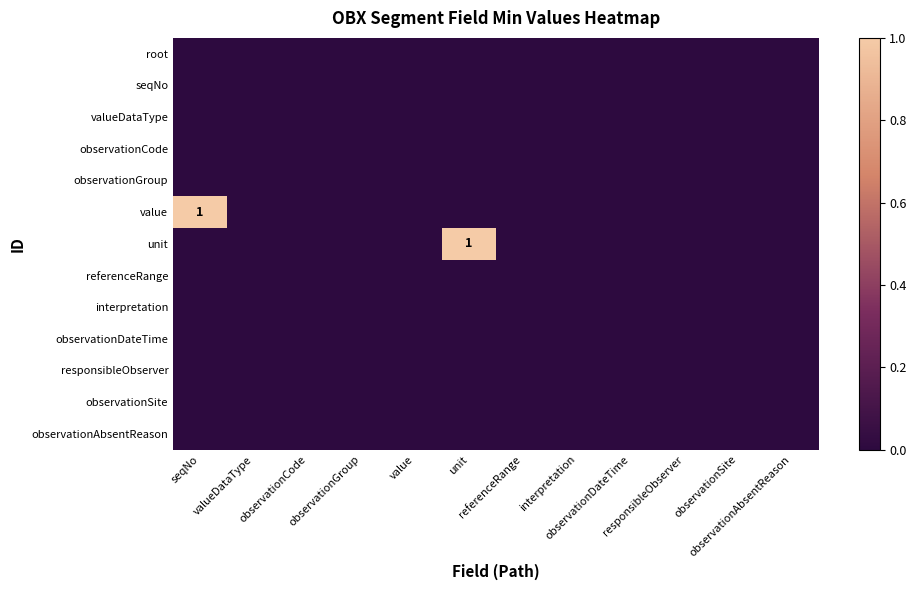

At which label is observationAbsentReason closest to 0?

seqNo